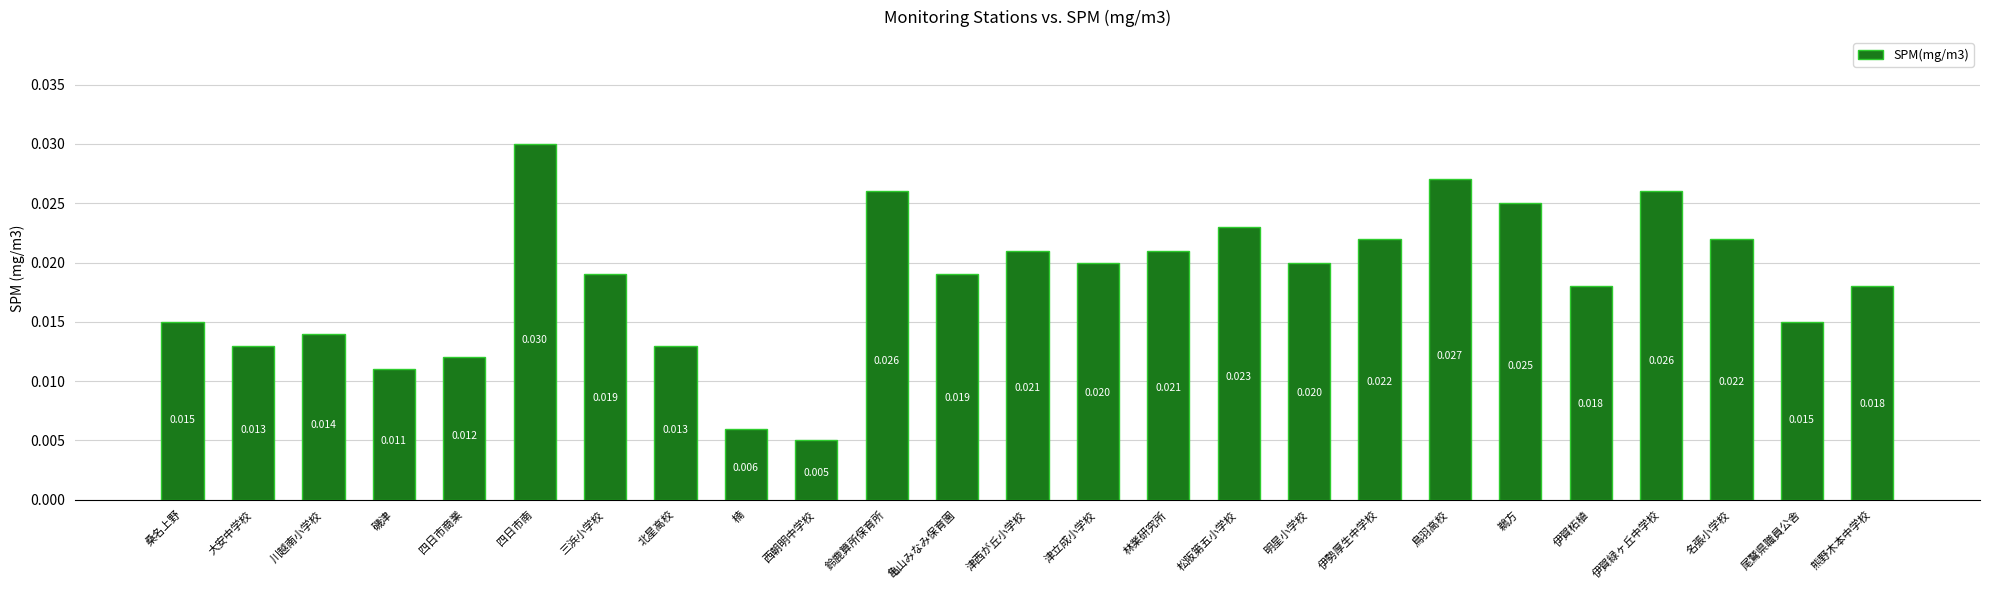

At which label is the value closest to 0?

西朝明中学校